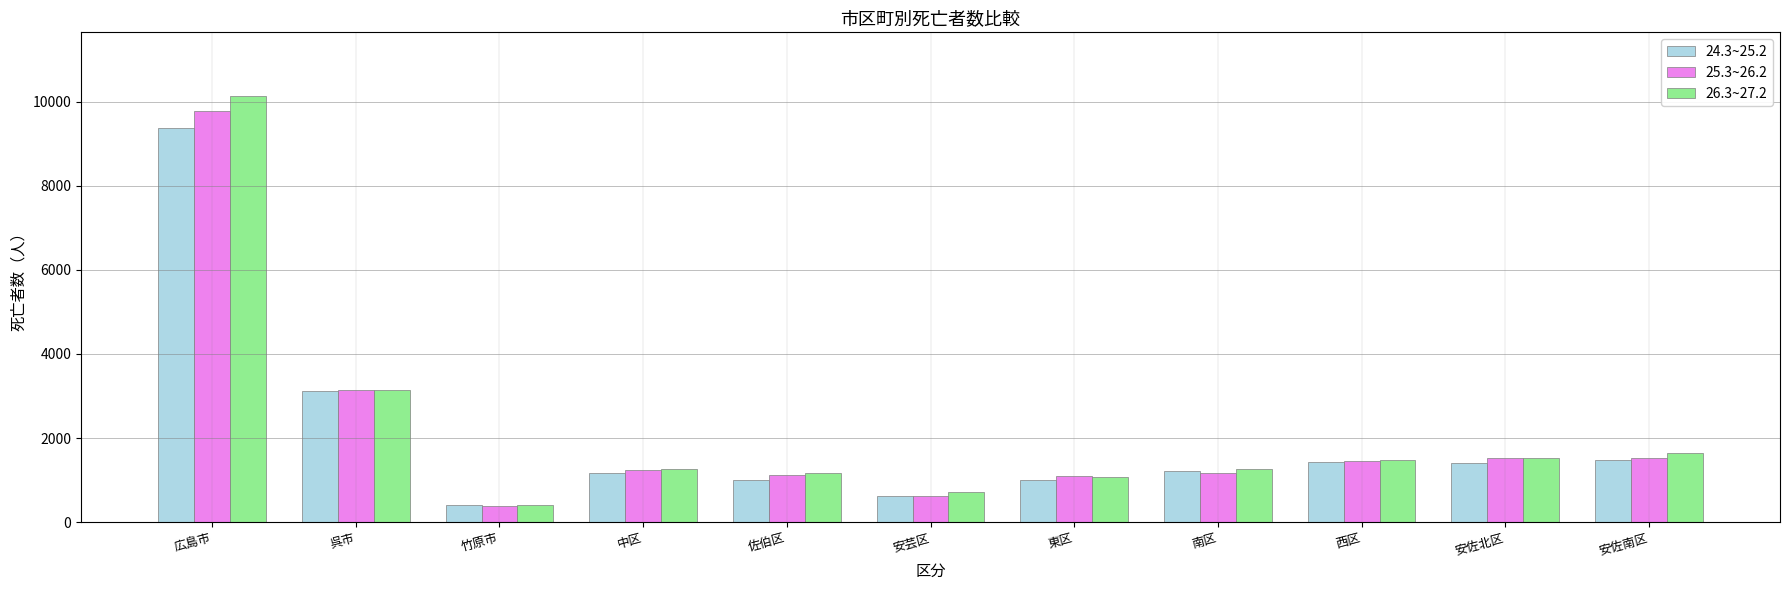

At which category is the sum across all series the highest?

広島市